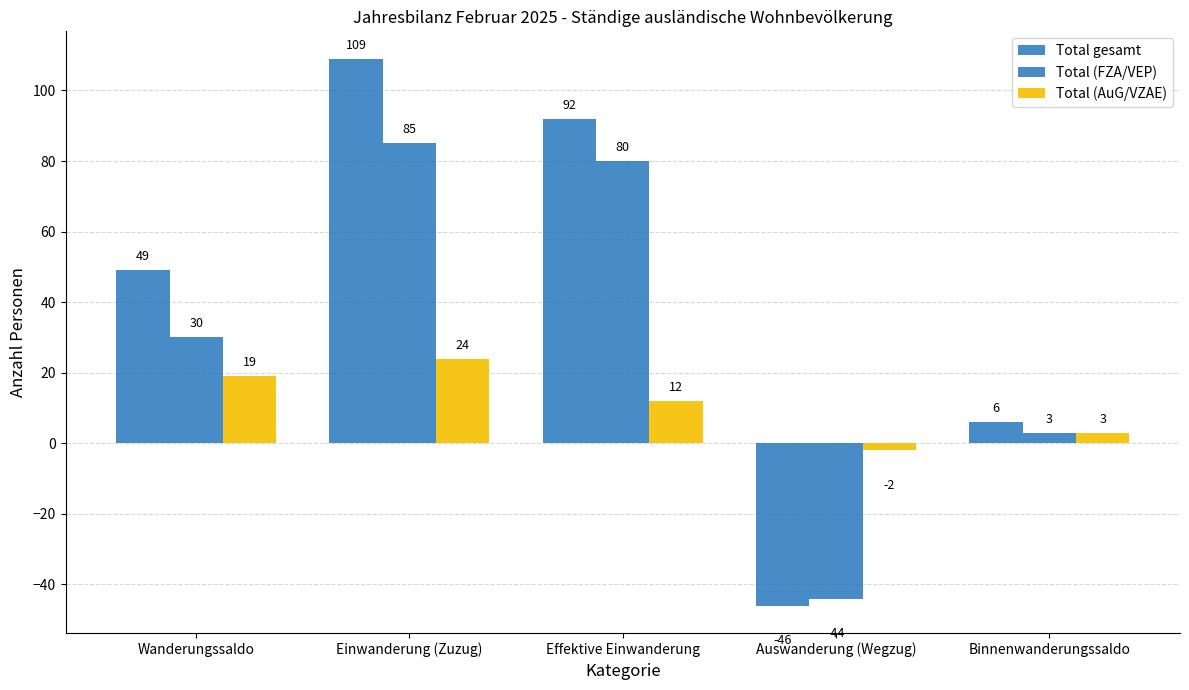

At which label does Total gesamt first exceed 49?

Einwanderung (Zuzug)